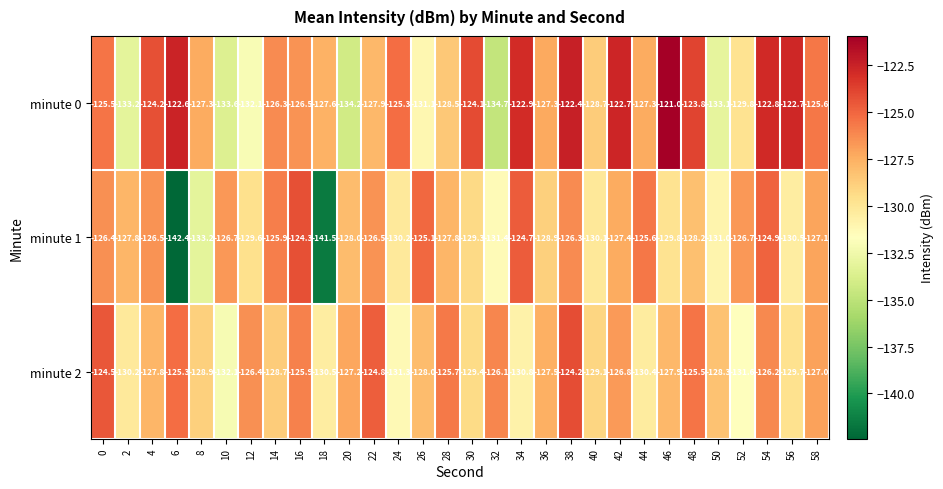

How many series are shown in this chart?

3